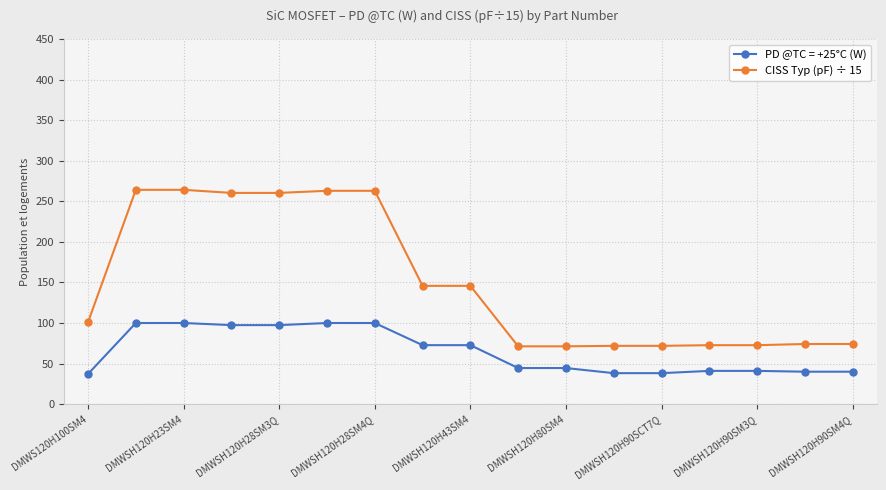

What is the sum of all PD @TC = +25°C (W) values?

1104.8